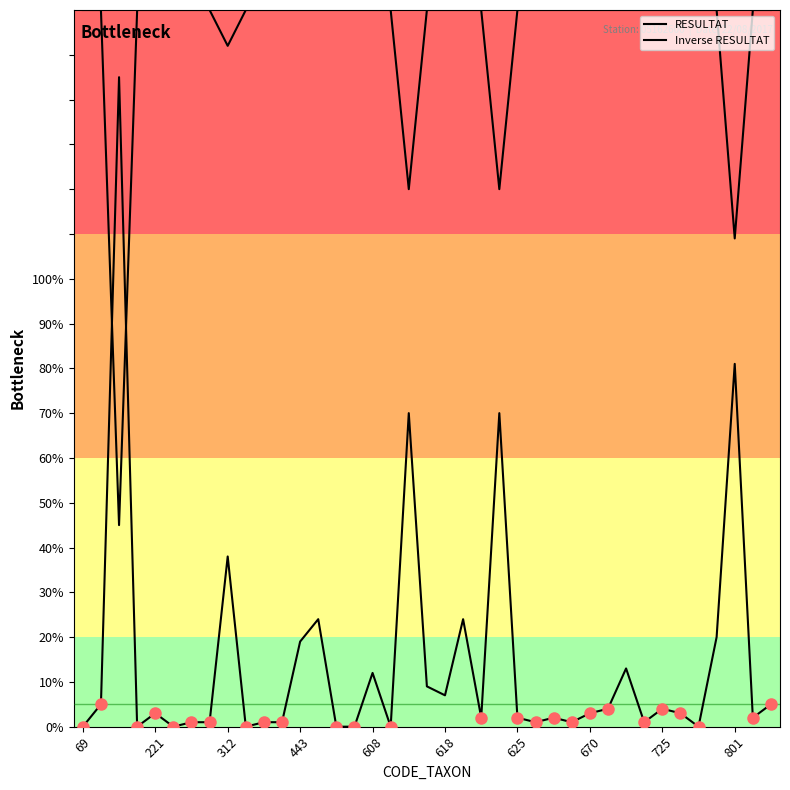

True or false: RESULTAT and Inverse RESULTAT cross at least once.

True